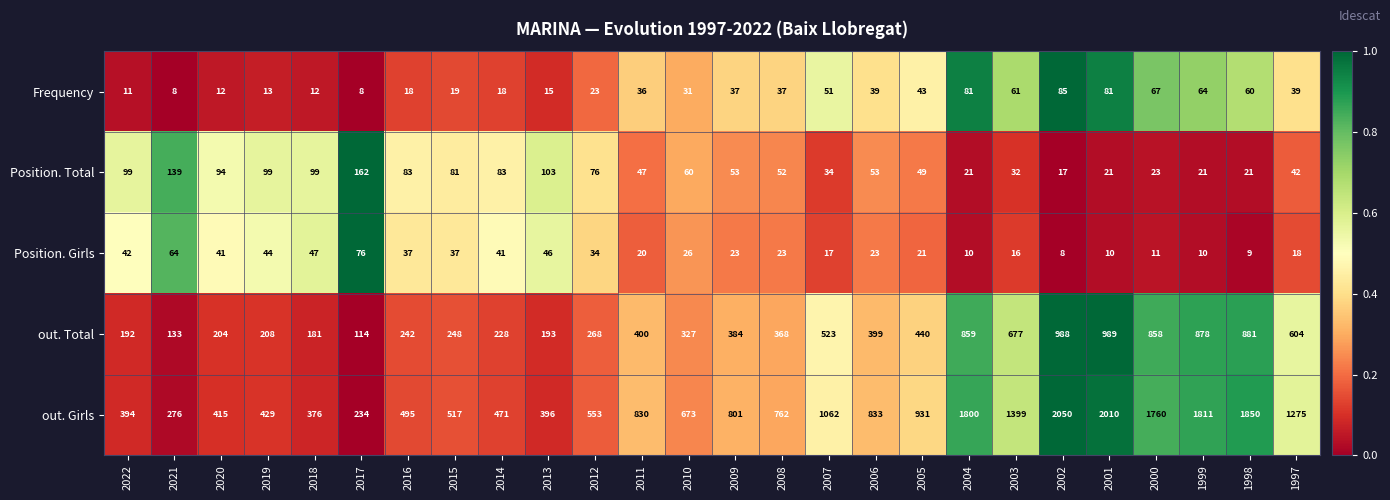

The Position. Girls series shows 21 at 2005. True or false?

True